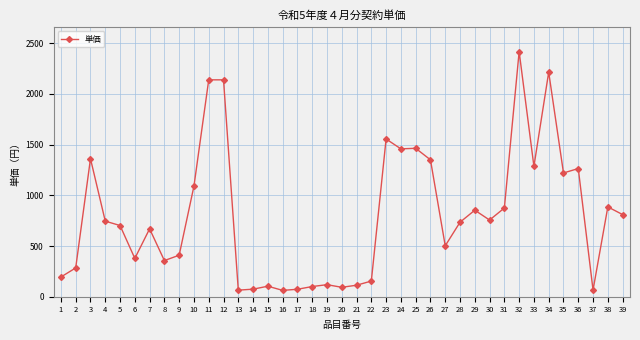

What is the change in value from 16 to 34?

+2151.4